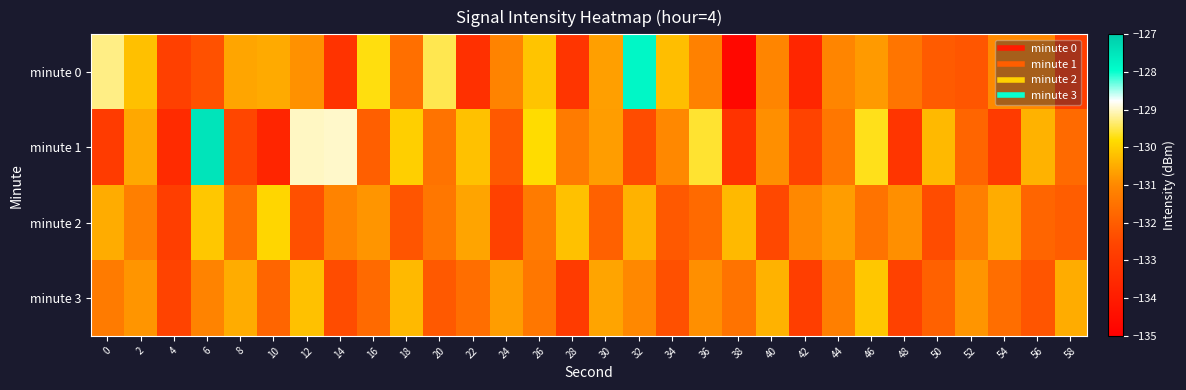

What is the total value across all series at 38?

-529.7